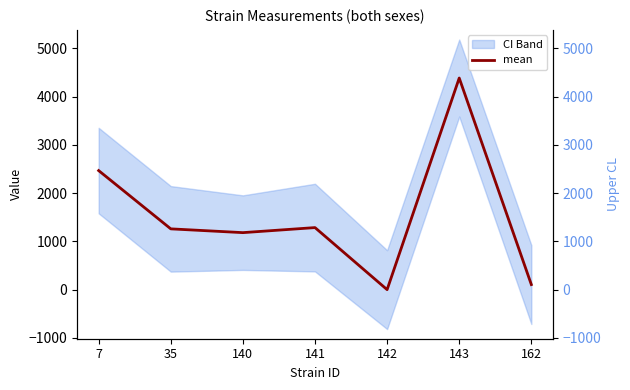

True or false: uppercl and mean cross at least once.

False